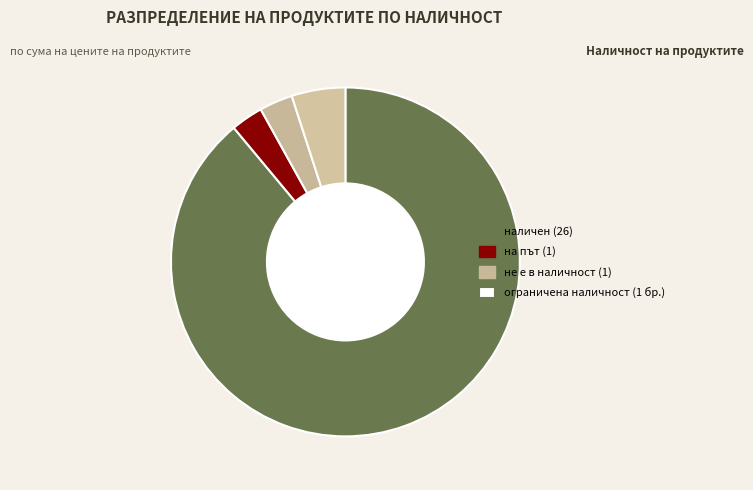

Is there any slice that represents more than half of the pie?

Yes